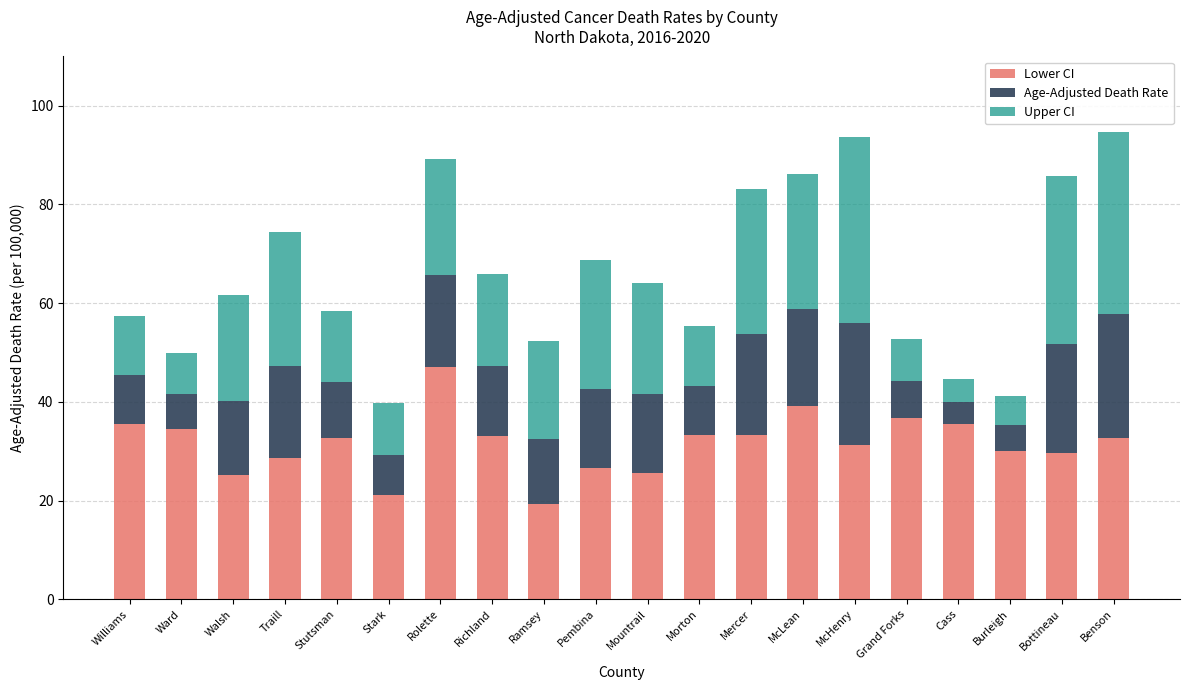

What is the total value across all series at Ramsey?

52.3